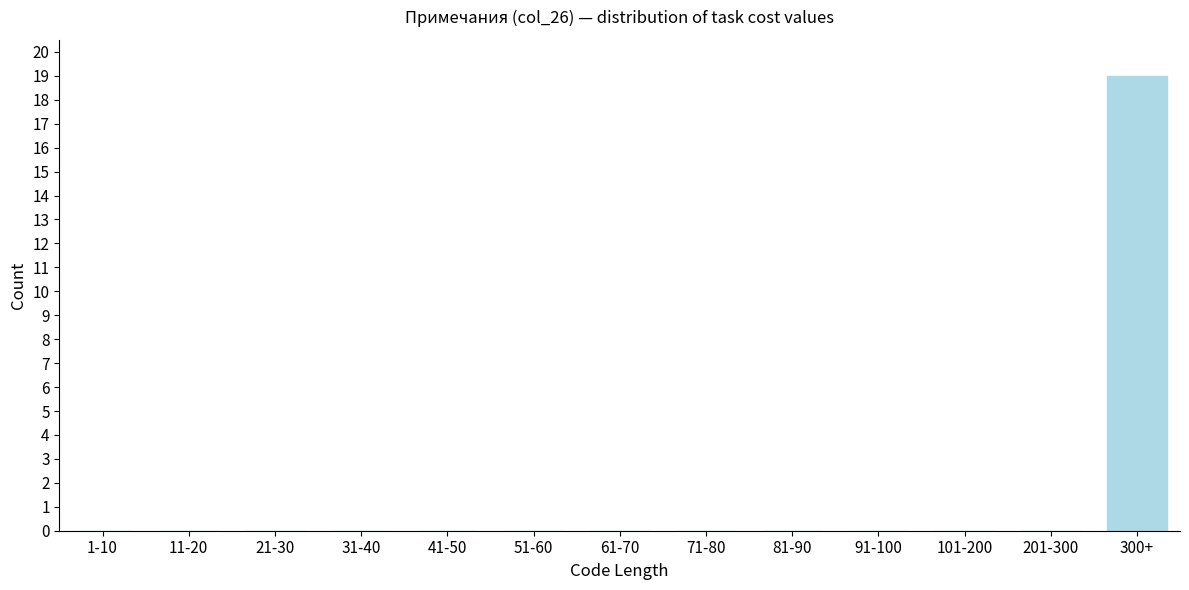

Reading left to right, list all the values displayed in this chart.

1-10=0	11-20=0	21-30=0	31-40=0	41-50=0	51-60=0	61-70=0	71-80=0	81-90=0	91-100=0	101-200=0	201-300=0	300+=19